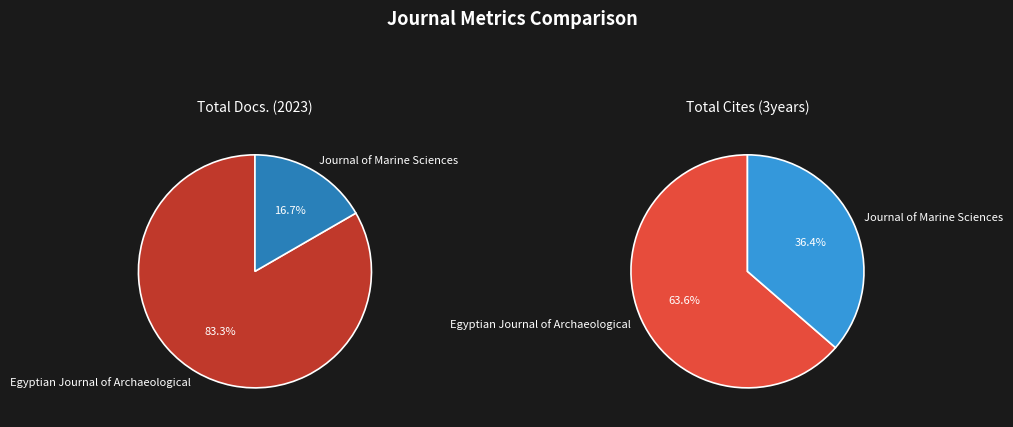

What percentage is NOT represented by Egyptian Journal of Archaeological?

16.7%